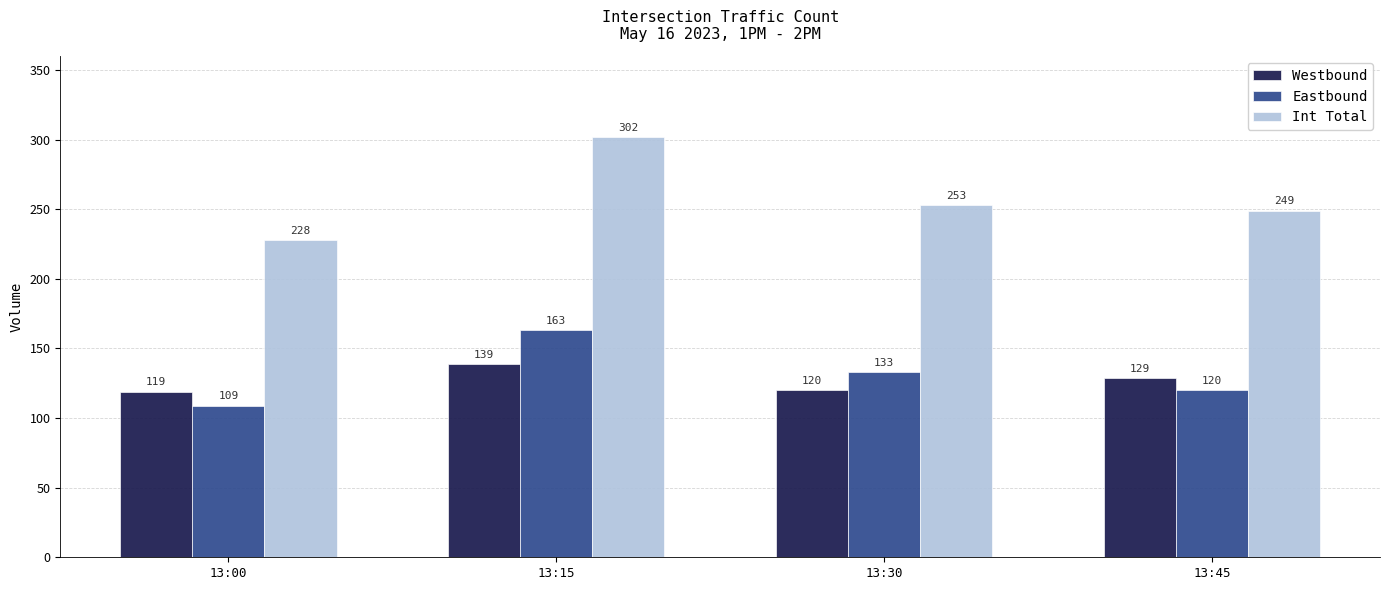

Does the chart contain any negative values?

No